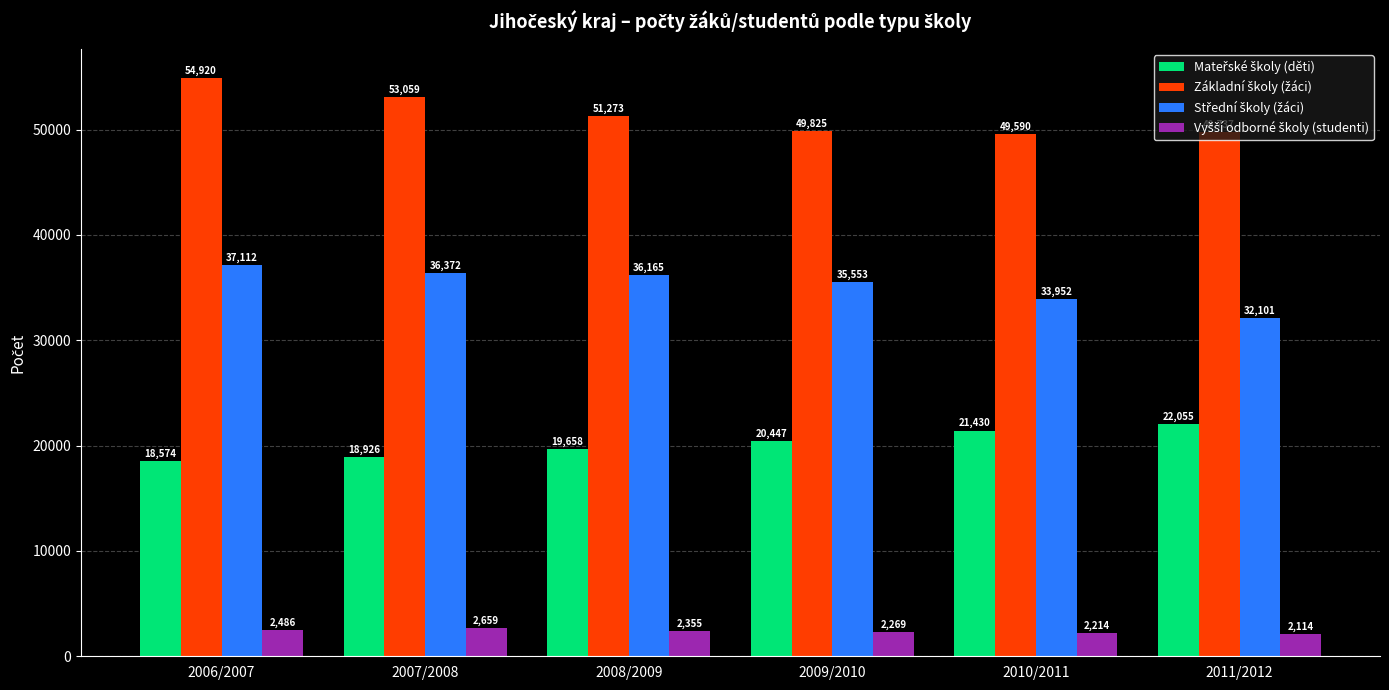

What is the total value across all series at 2010/2011?

107186